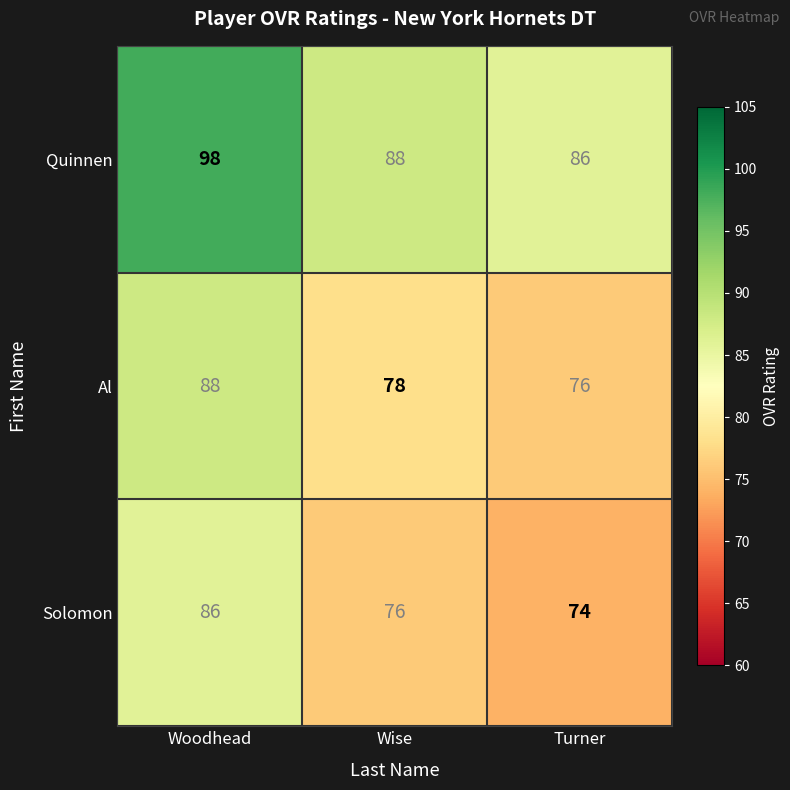

What is the difference between the Quinnen values at Wise and Woodhead?

10